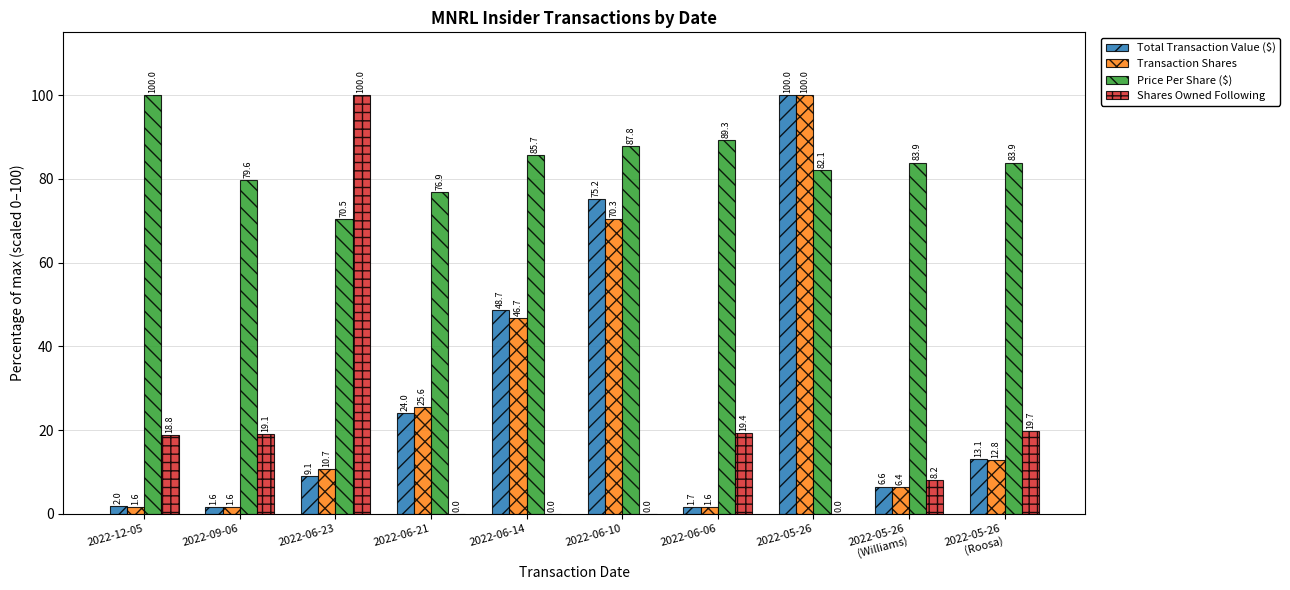

Where does the Price Per Share ($) series first go above 83?

2022-12-05